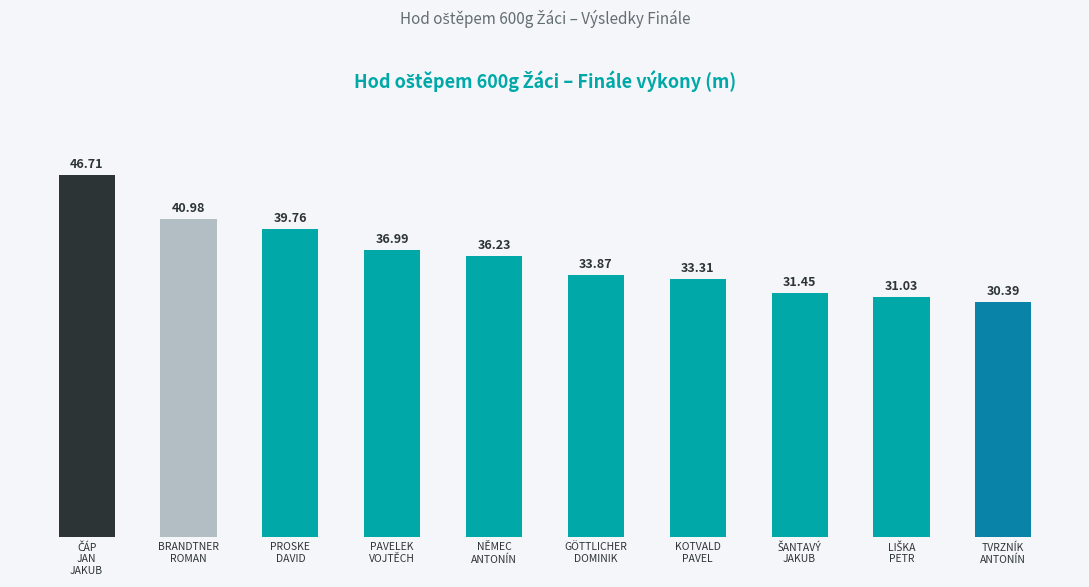

What is the sum of all values?

360.7